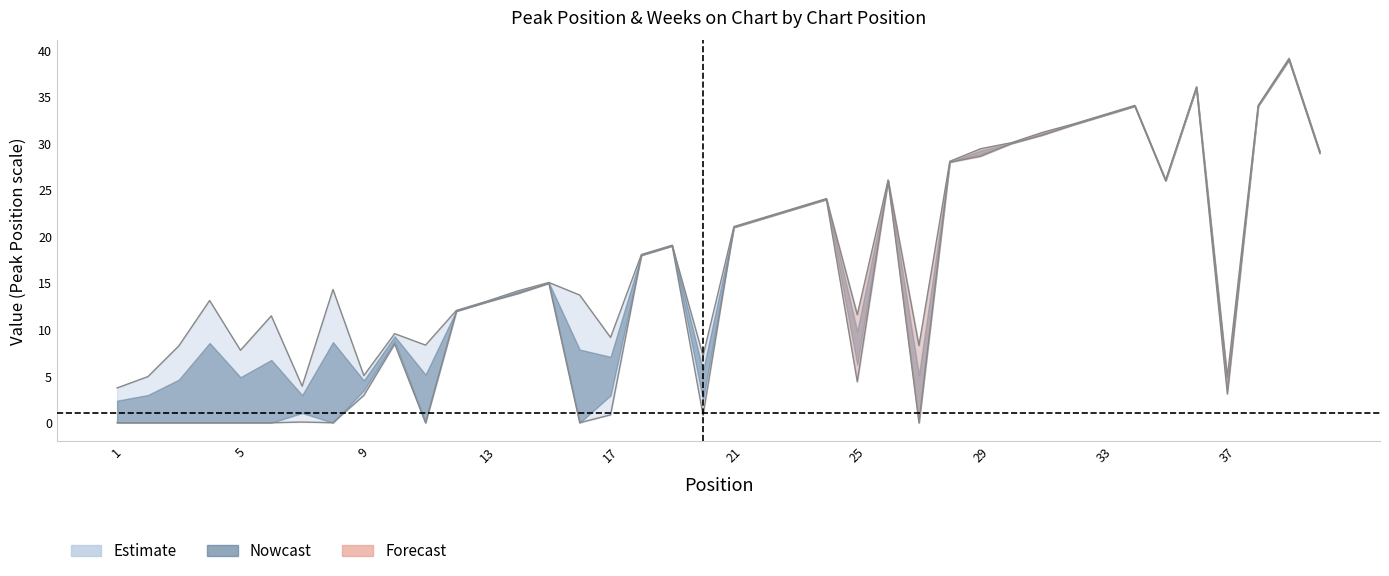

Reading right to left, list all the values displayed in this chart.

40=28.9	39=38.9	38=33.9	37=3.1	36=35.9	35=25.9	34=33.9	33=32.9	32=31.9	31=30.8	30=29.9	29=28.6	28=27.9	27=0.0	26=25.9	25=4.4	24=23.9	23=22.9	22=21.9	21=20.9	20=0.8	19=18.9	18=17.9	17=0.8	16=0.0	15=14.9	14=13.8	13=12.9	12=11.9	11=0.0	10=8.4	9=2.9	8=0.0	7=0.1	6=0.0	5=0.0	4=0.0	3=0.0	2=0.0	1=0.0